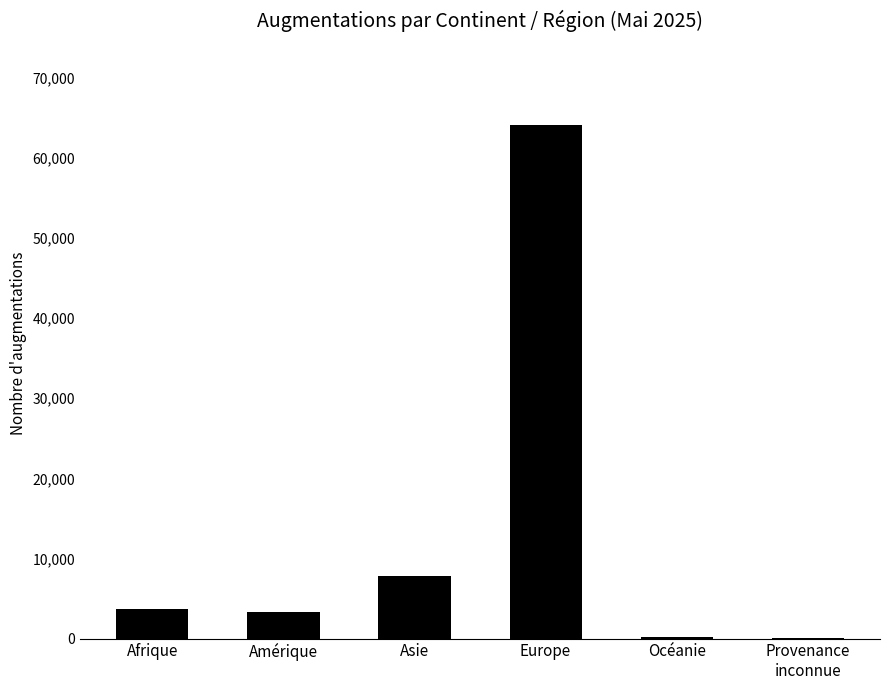

What is the sum of all values?

79251